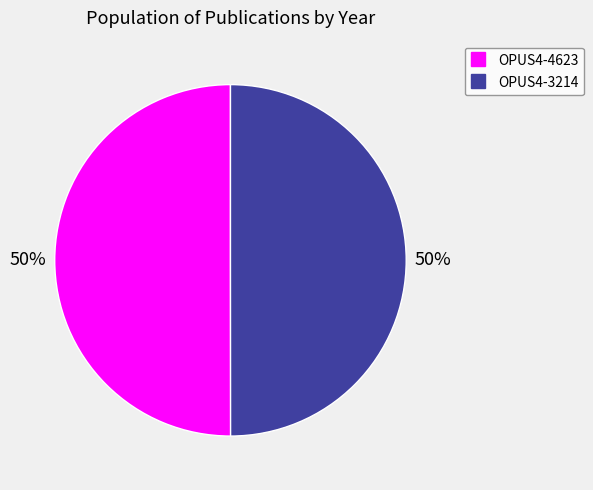

To the nearest percent, what is the combined percentage of OPUS4-3214 and OPUS4-4623?

100%